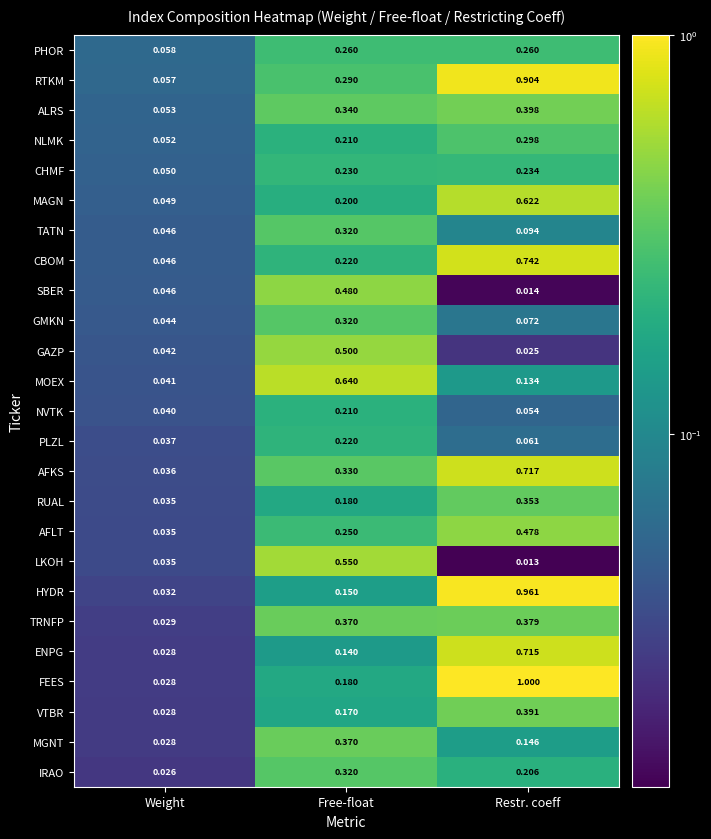

Is the value of CHMF at Free-float greater than the value of LKOH at Free-float?

No